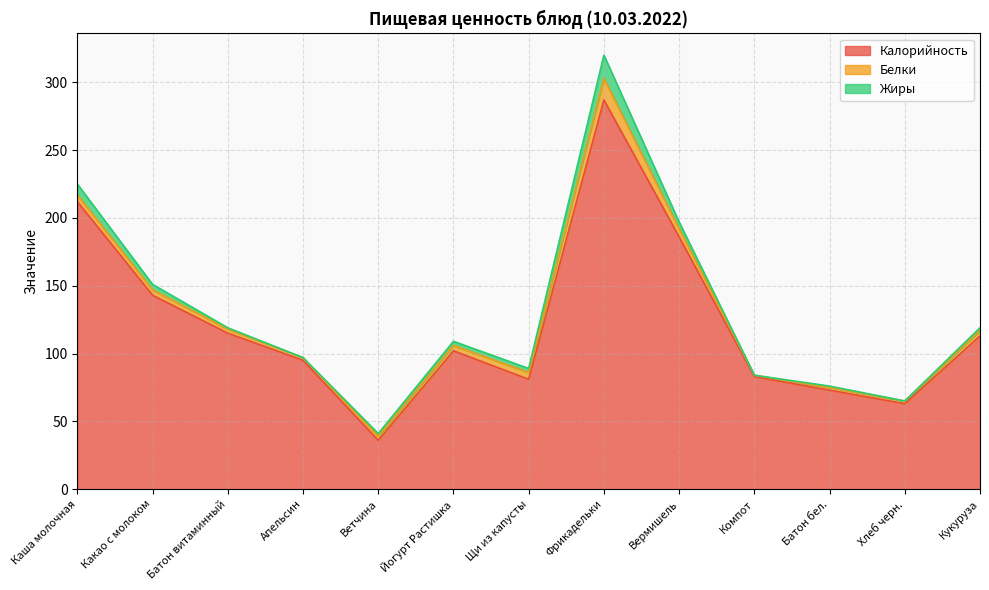

How many lines are shown in the chart?

3